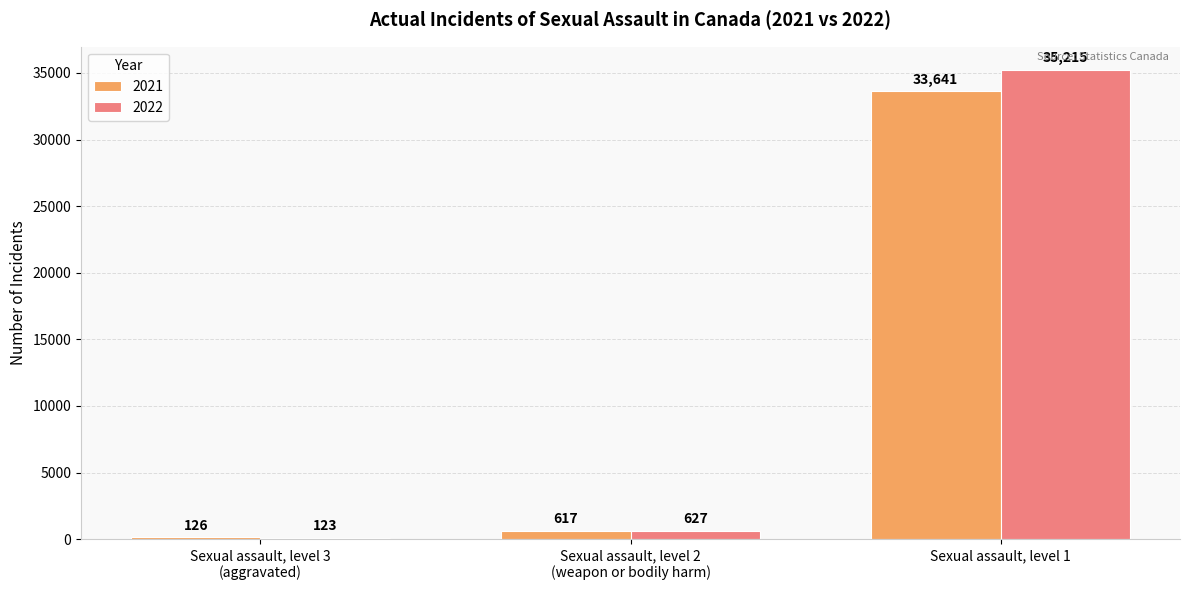

What is the label of the 2nd bar from the left?

Sexual assault, level 2
(weapon or bodily harm)